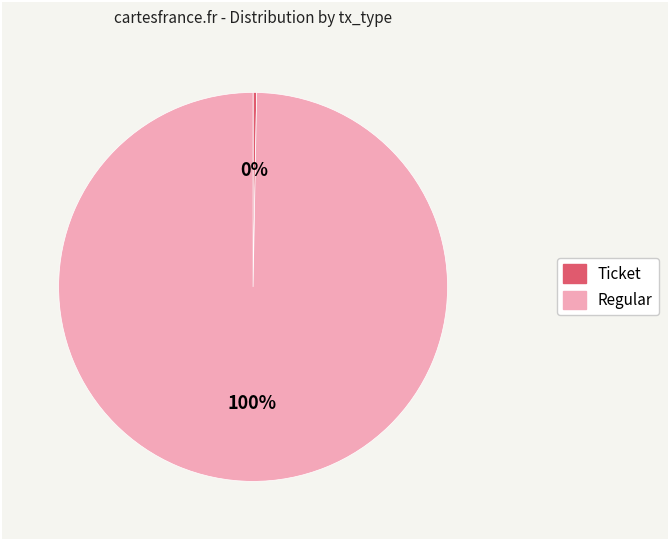

To the nearest percent, what is the combined percentage of Ticket and Regular?

100%